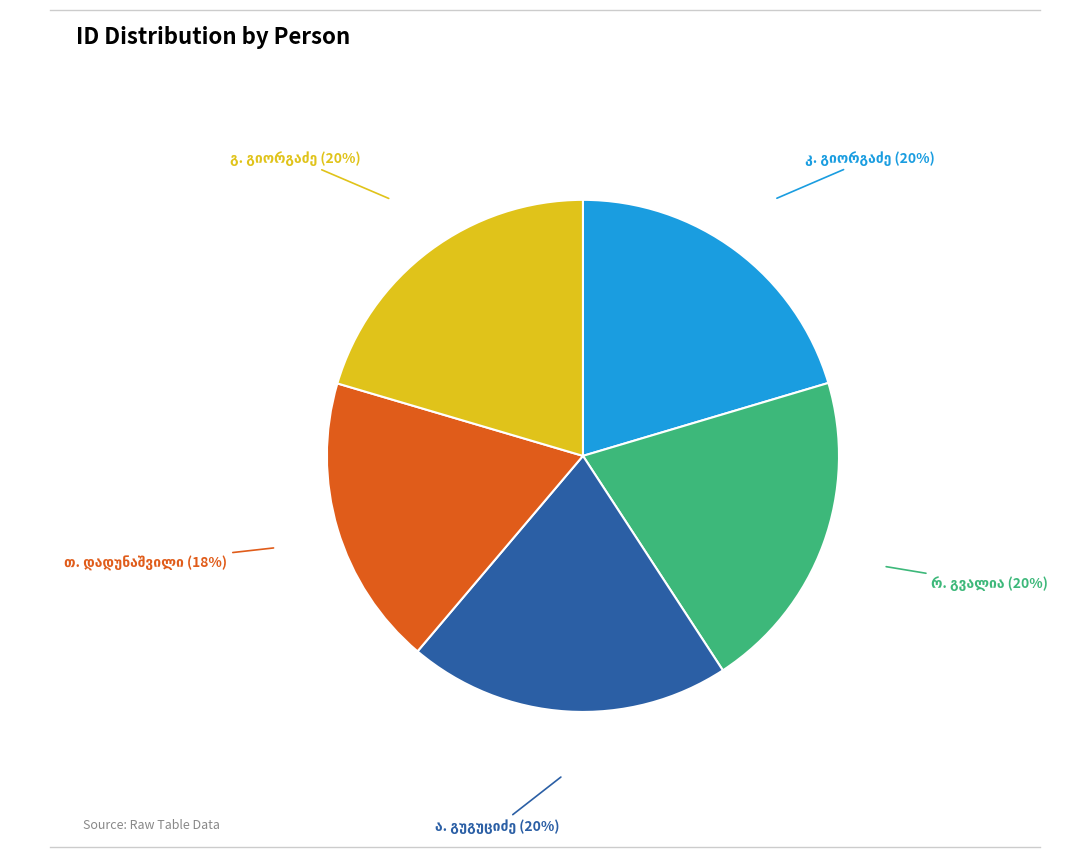

To the nearest percent, what is the average slice percentage?

20%